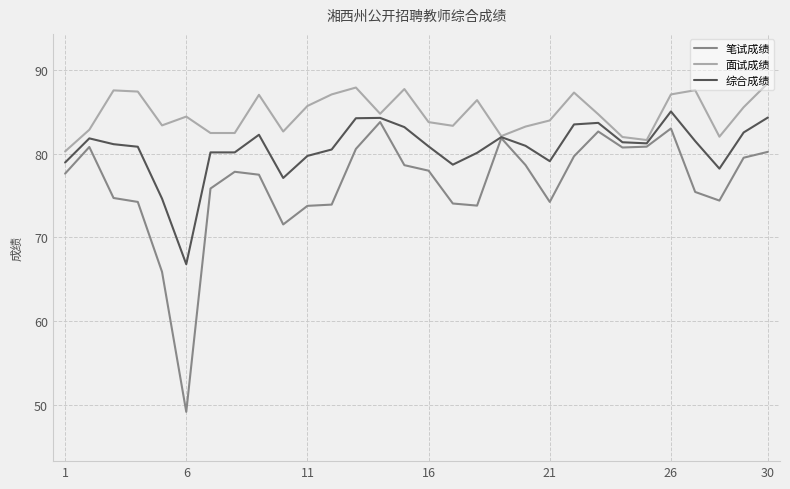

Which series has the widest spread of values?

笔试成绩